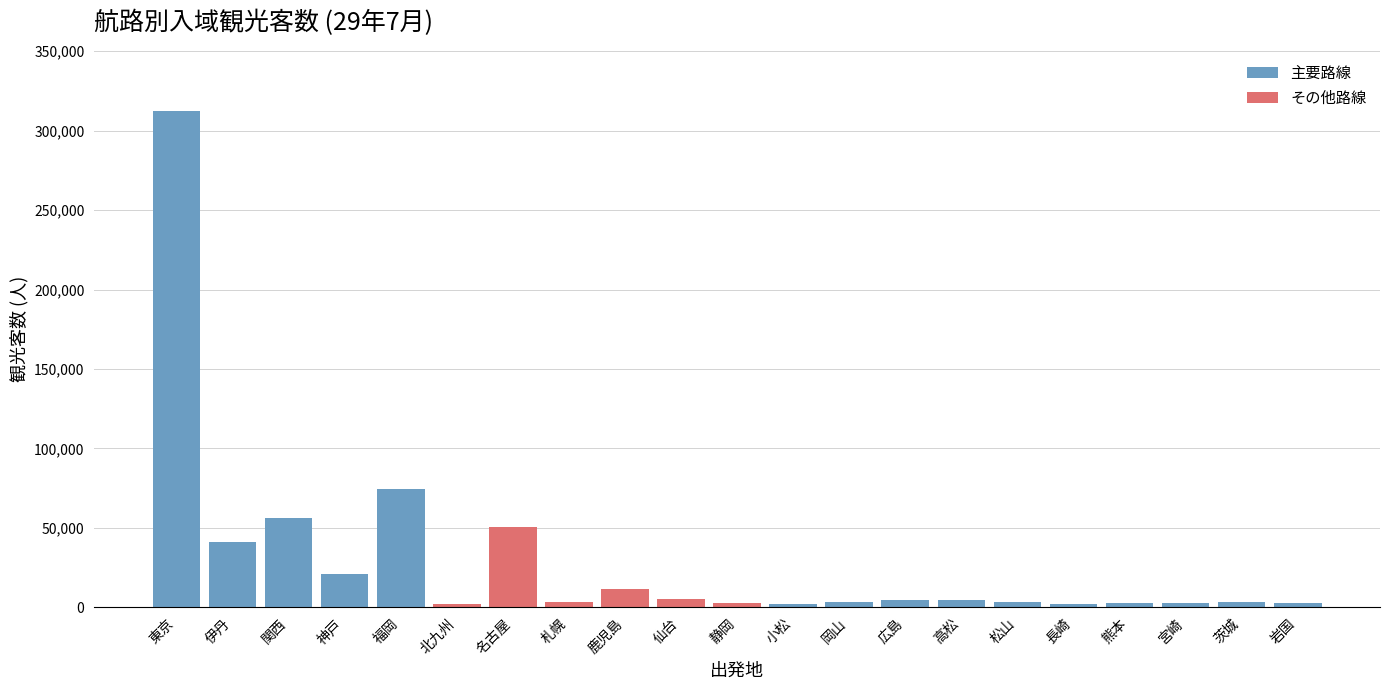

What is the label of the 21st bar from the left?

岩国